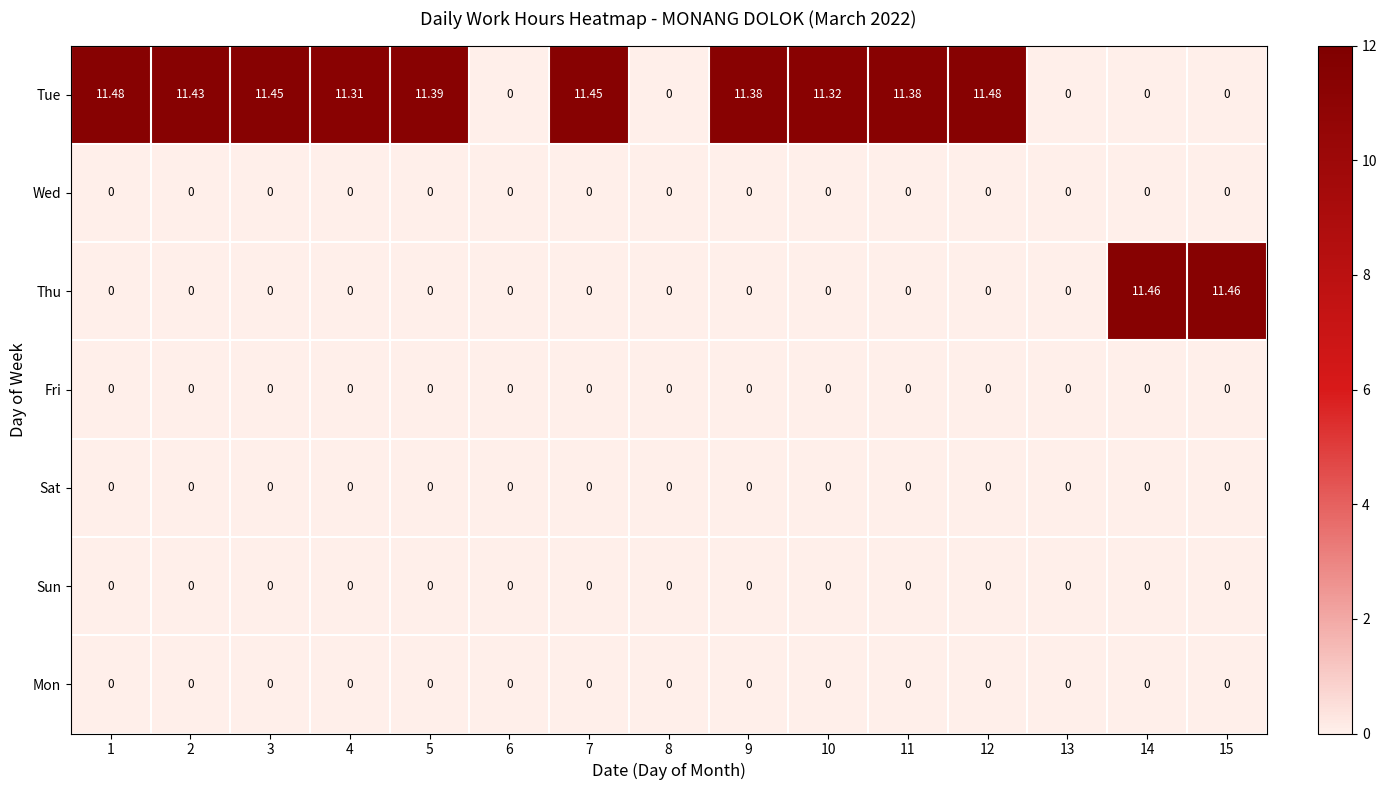

How many categories are shown in the chart?

15